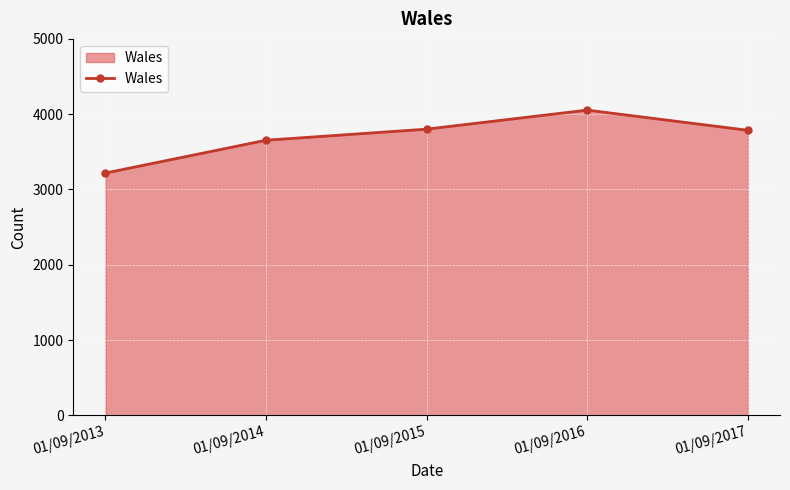

How many lines are shown in the chart?

1